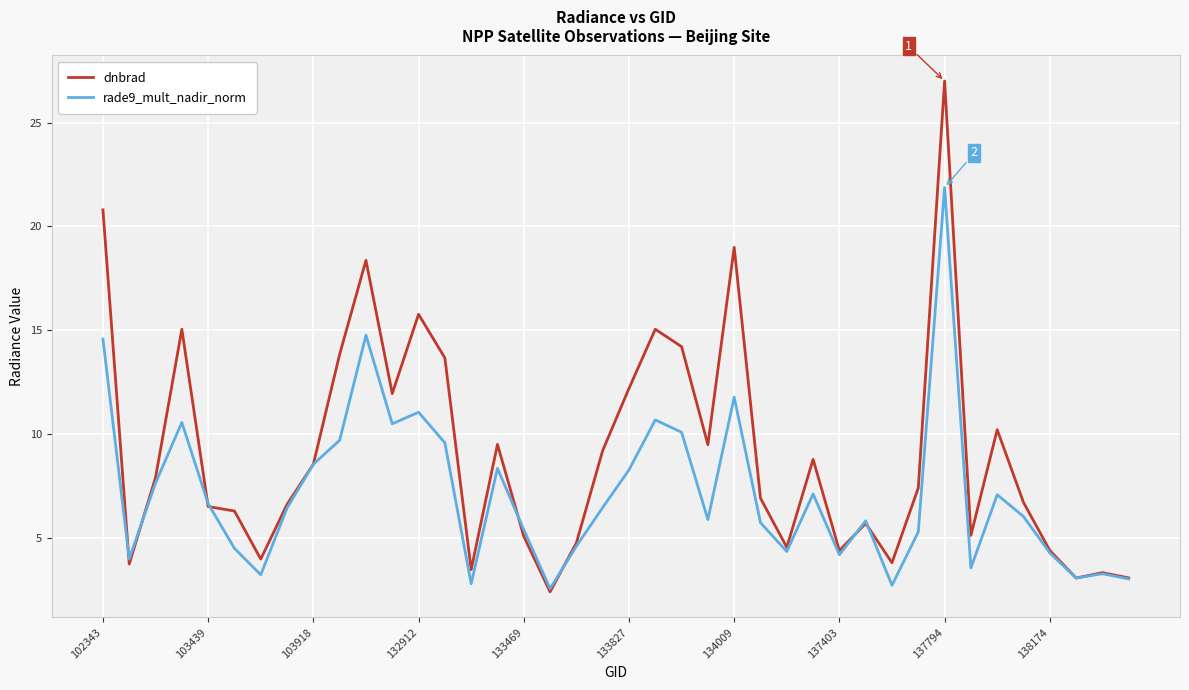

Rank the series by their maximum value, from highest to lowest.

dnbrad, rade9_mult_nadir_norm